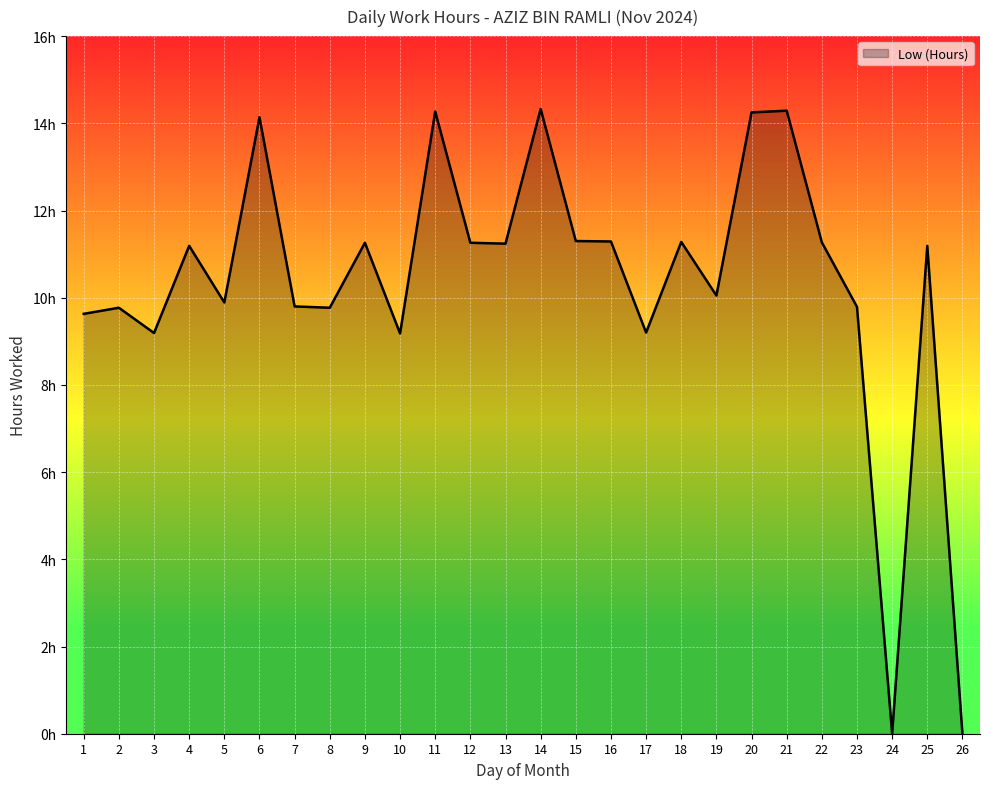

Does the chart have visible grid lines?

Yes